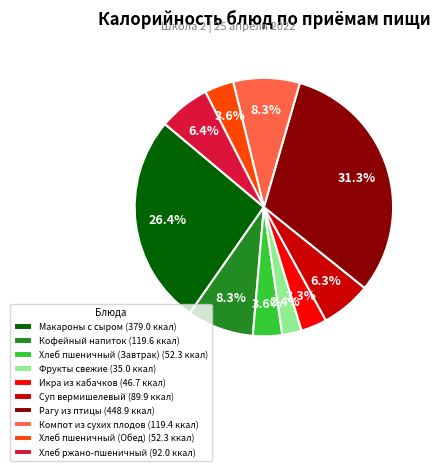

Is the sum of Фрукты свежие (35.0 ккал) and Макароны с сыром (379.0 ккал) greater than half?

No